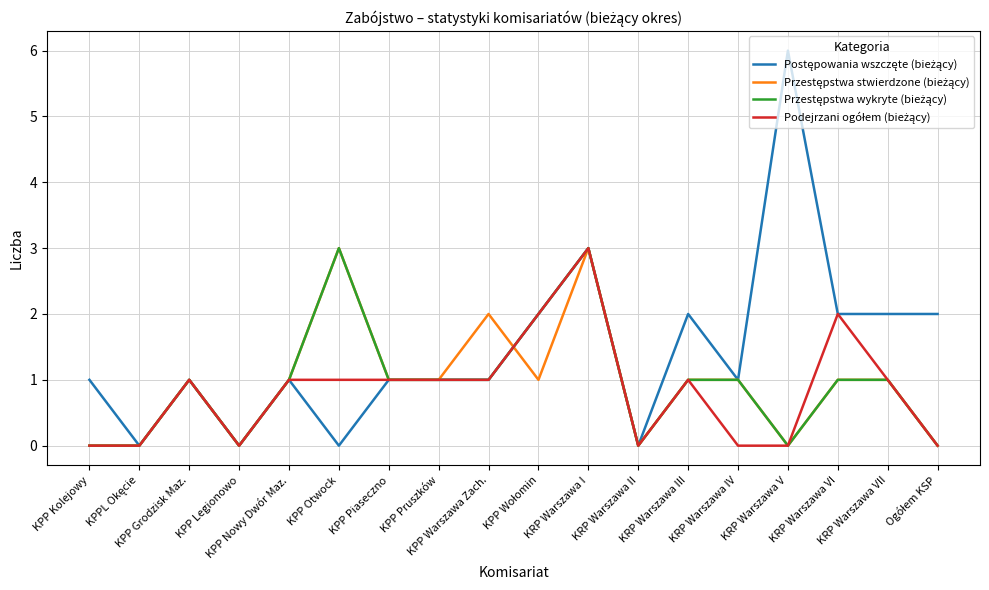

Between KRP Warszawa V and KRP Warszawa III, which is larger?

KRP Warszawa V